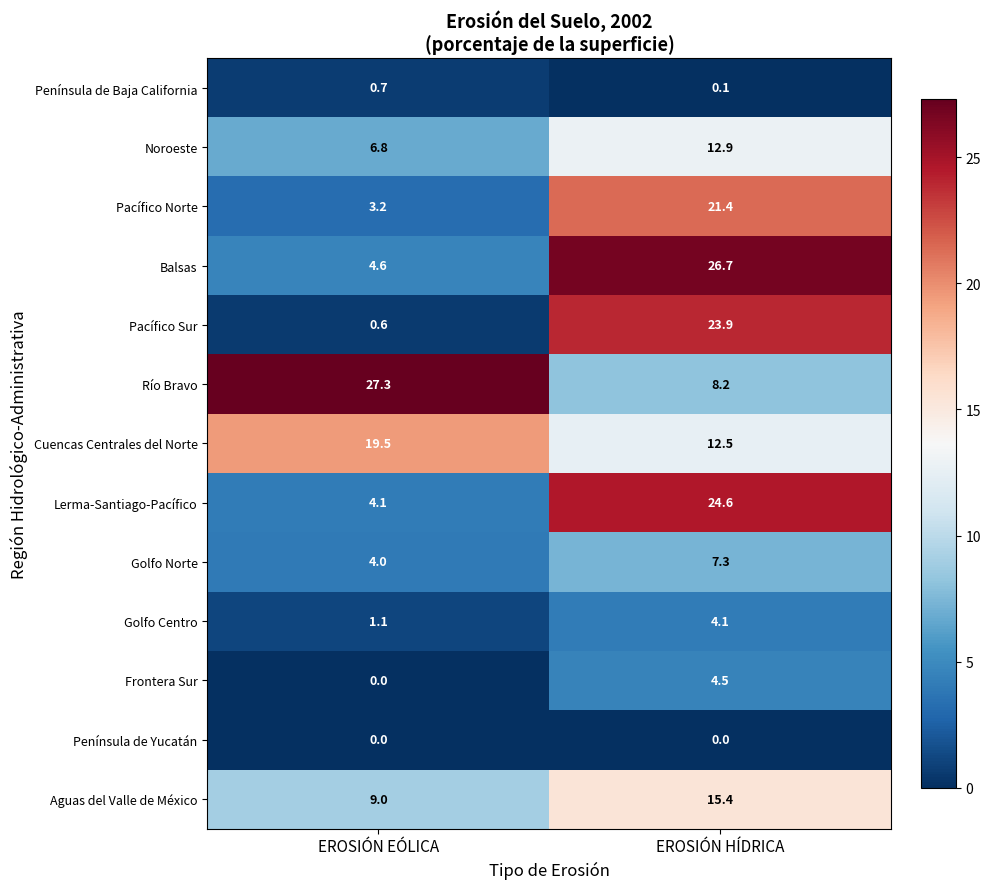

Which series has the largest range (max minus min)?

Pacífico Sur